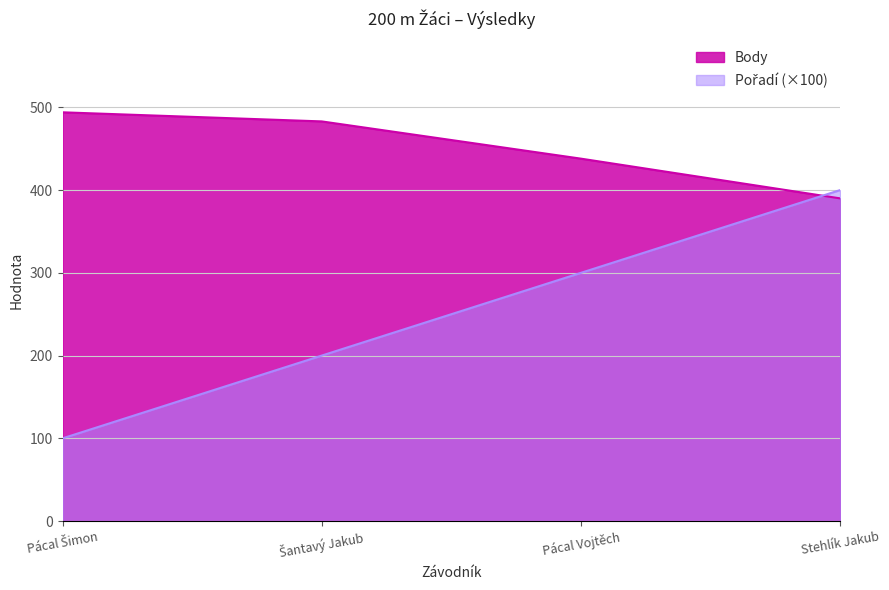

Where does the Výkon series first go above 483?

Pácal Šimon